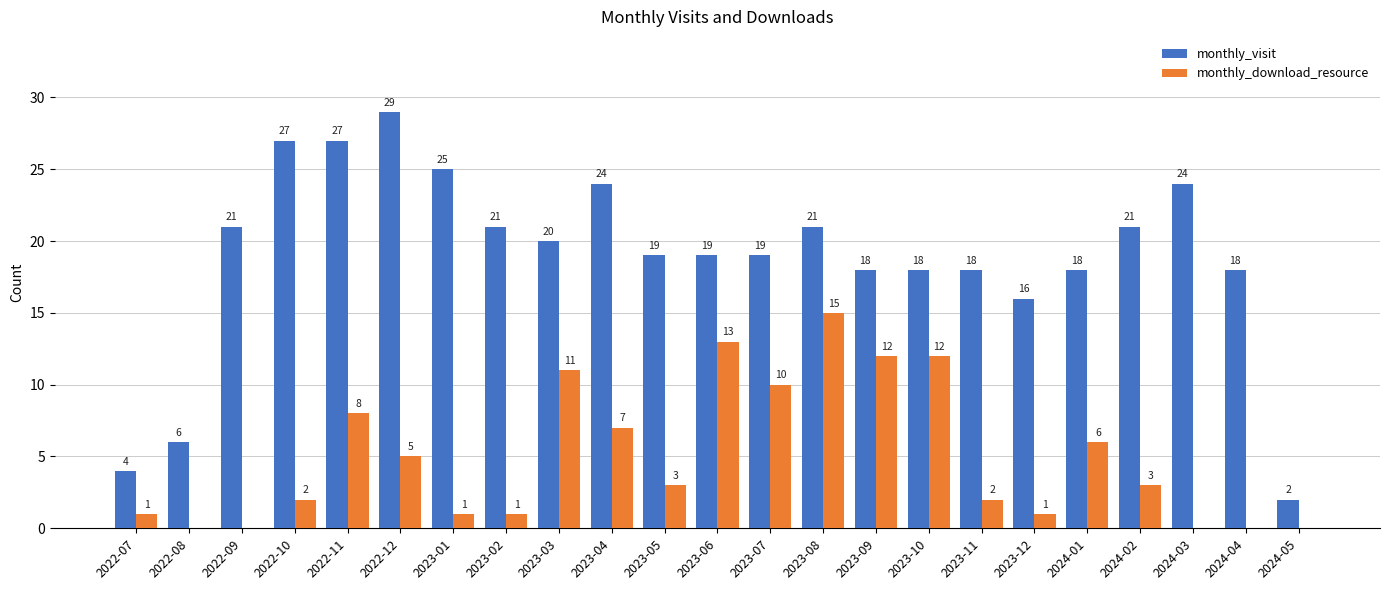

What is the maximum value shown in the chart?

29